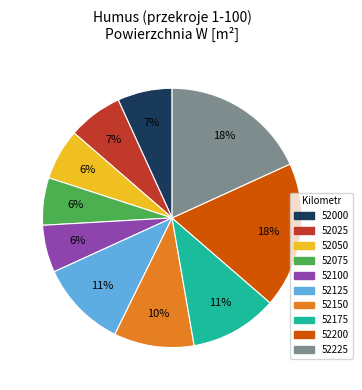

Is there a majority slice in this chart?

No